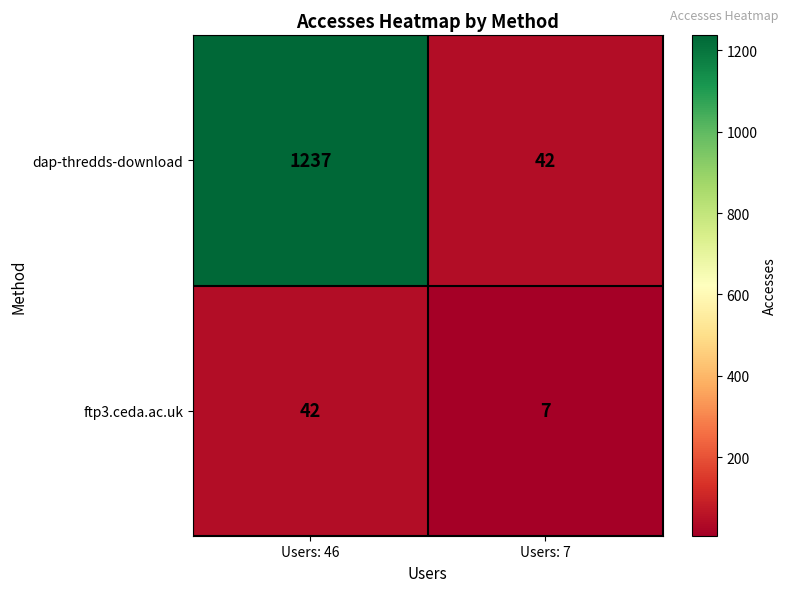

List the series in order of their overall mean, highest first.

dap-thredds-download, ftp3.ceda.ac.uk